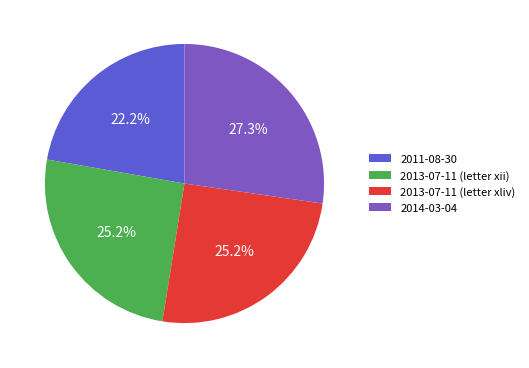

Is there a majority slice in this chart?

No